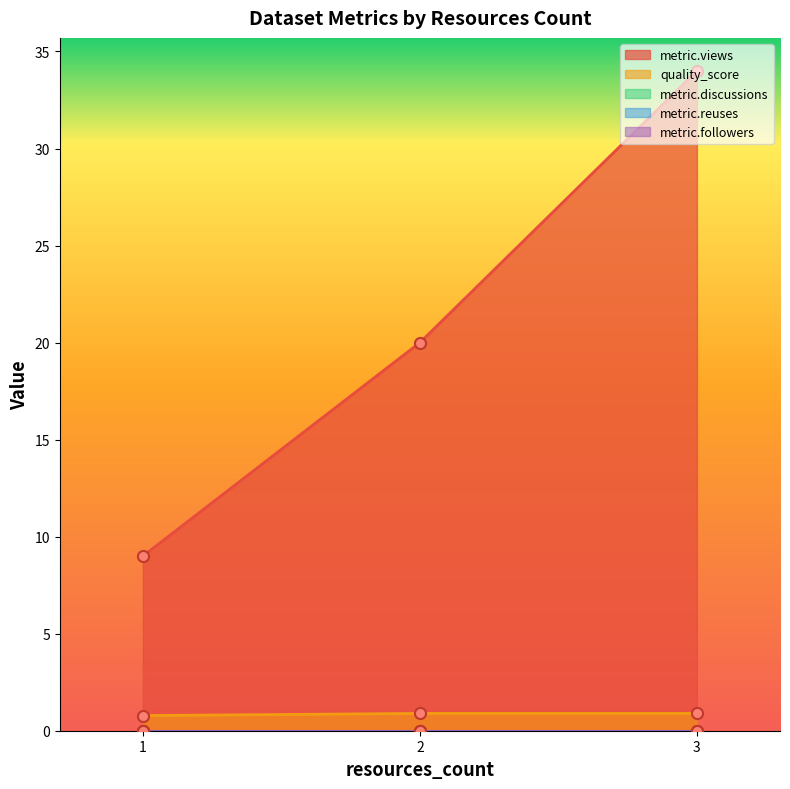

At how many categories does at least one series exceed 18?

2